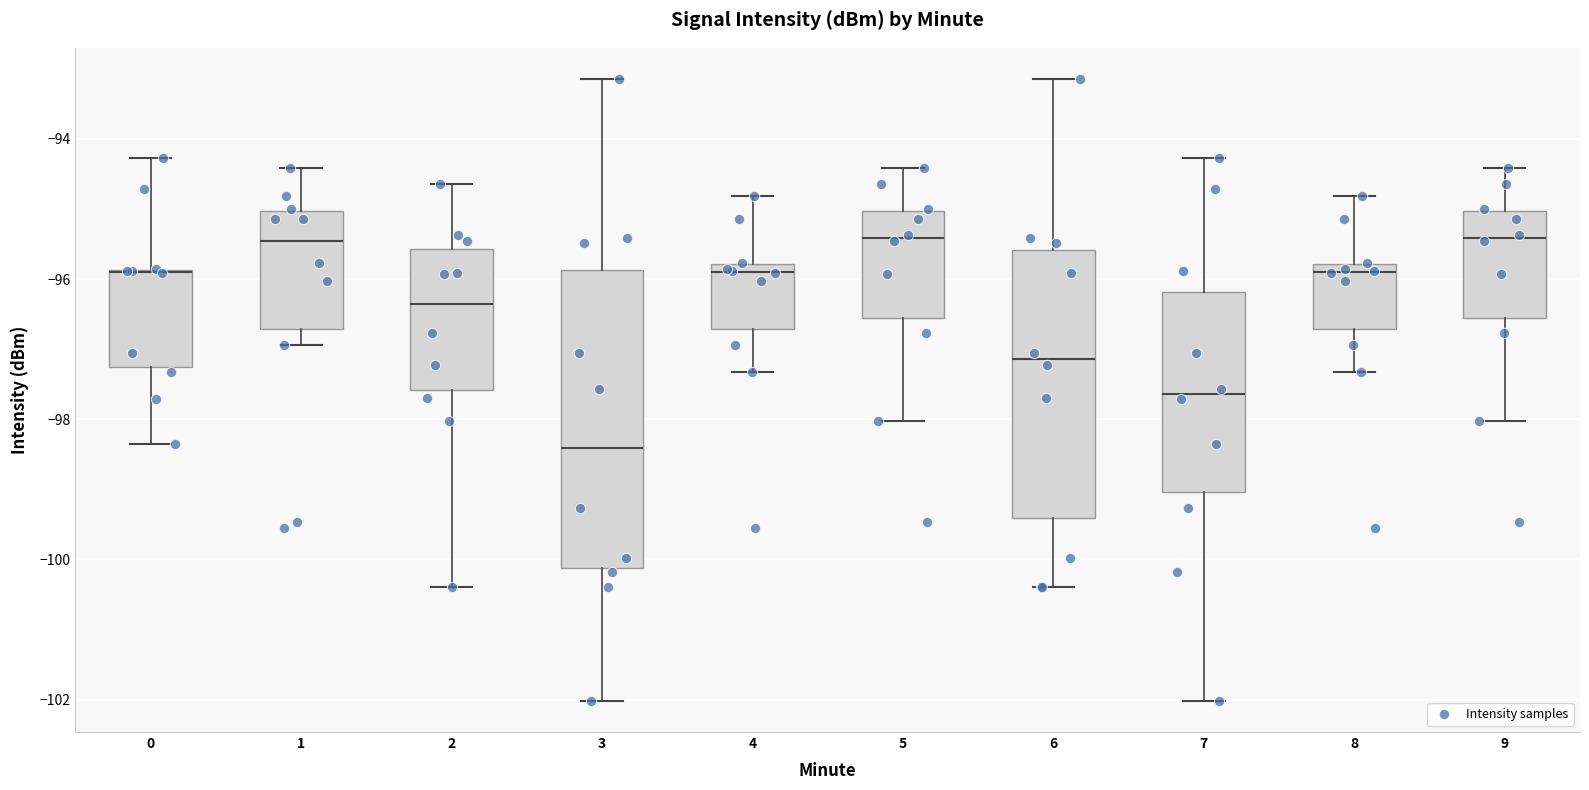

Reading left to right, read every box against the y-axis: the position of its median line, the range the box covers, and the ends of its whiskers. The values are not printed on the chart, so give them approximately, as read against the axis.

0: median -96.0, box -97.2 to -95.8, whiskers -98.4 to -94.2
1: median -95.4, box -96.8 to -95.0, whiskers -97.0 to -94.4
2: median -96.4, box -97.6 to -95.6, whiskers -100.4 to -94.6
3: median -98.4, box -100.2 to -95.8, whiskers -102.0 to -93.2
4: median -96.0, box -96.8 to -95.8, whiskers -97.4 to -94.8
5: median -95.4, box -96.6 to -95.0, whiskers -98.0 to -94.4
6: median -97.2, box -99.4 to -95.6, whiskers -100.4 to -93.2
7: median -97.6, box -99.0 to -96.2, whiskers -102.0 to -94.2
8: median -95.8 (just below the box's upper edge), box -96.8 to -95.8, whiskers -97.4 to -94.8
9: median -95.4, box -96.6 to -95.0, whiskers -98.0 to -94.4